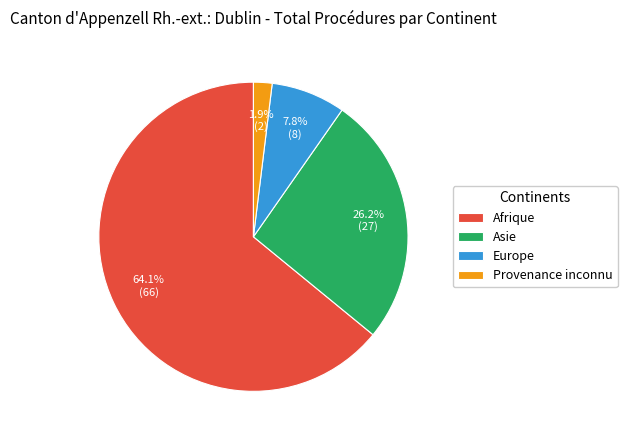

Rank the categories by value from highest to lowest.

Afrique, Asie, Europe, Provenance inconnu